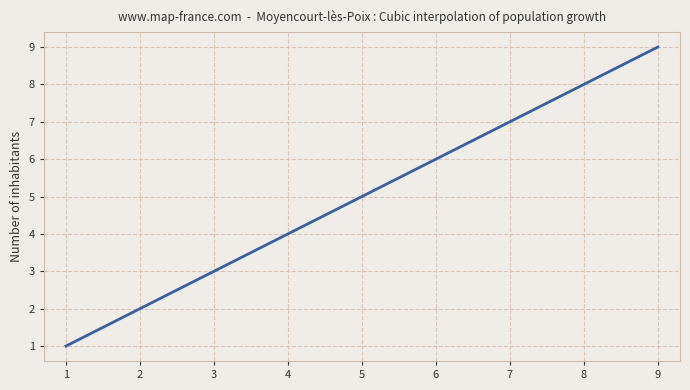

What is the maximum value shown in the chart?

9.0